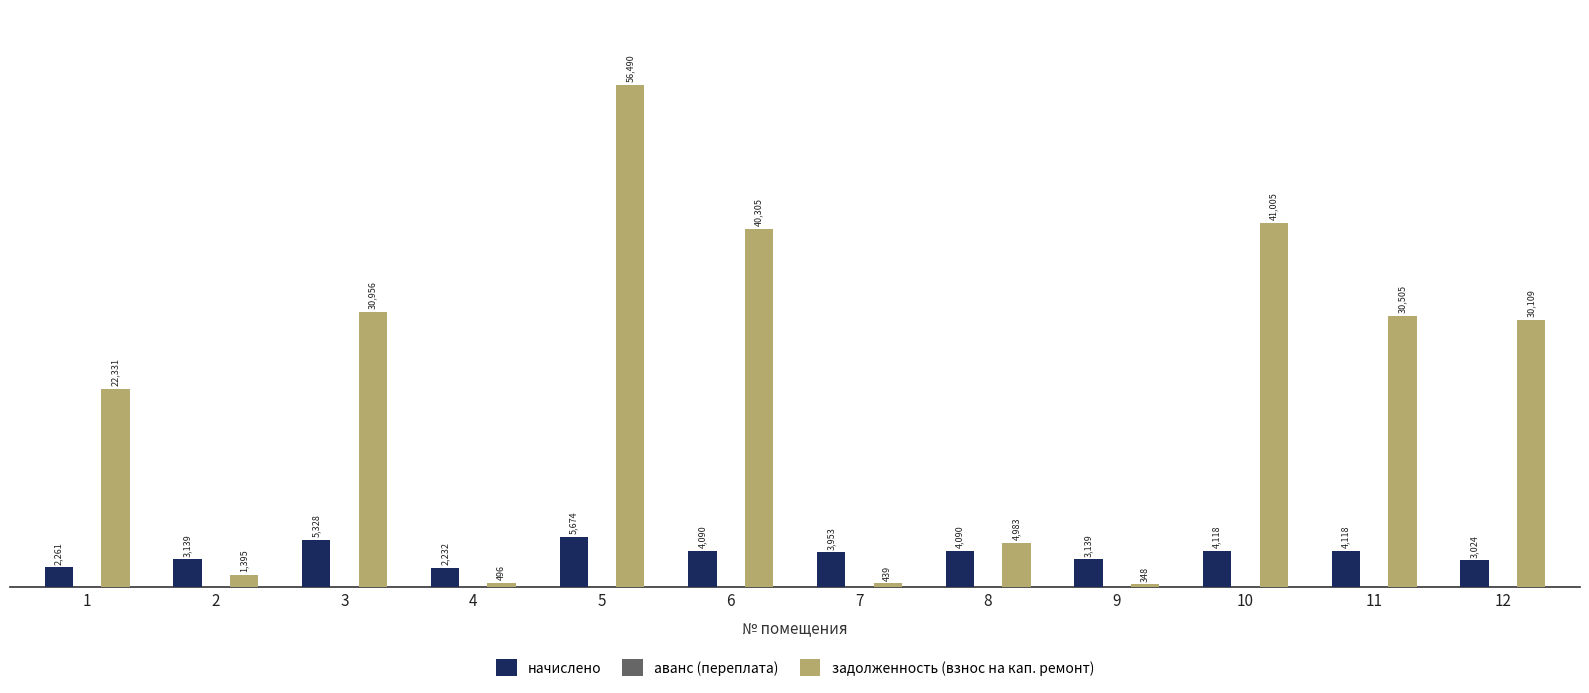

Which series has the largest total across all categories?

задолженность (взнос на кап. ремонт)